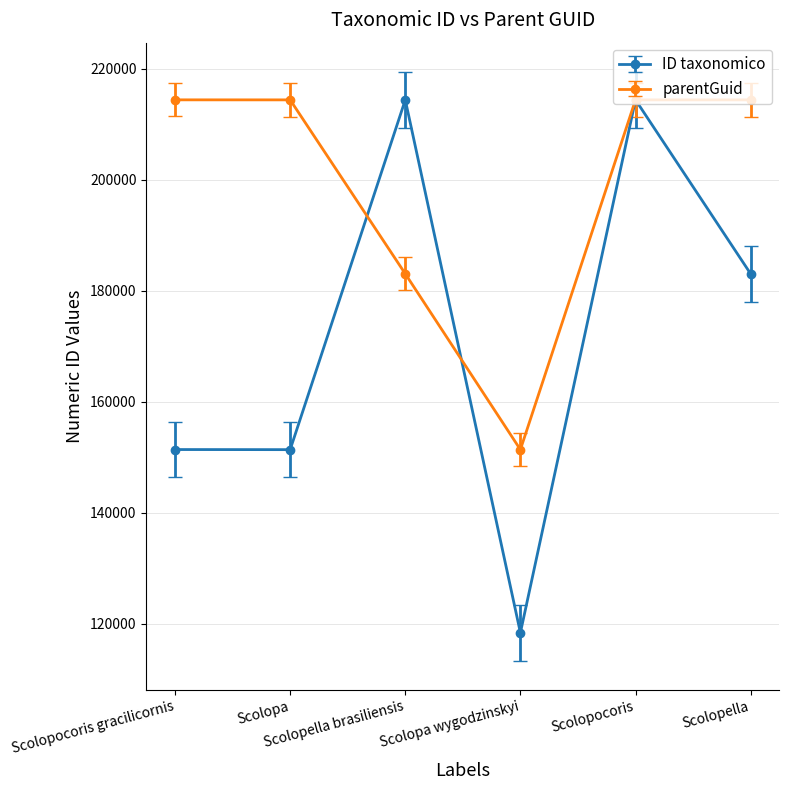

What value does the parentGuid series have at Scolopocoris gracilicornis?

214410